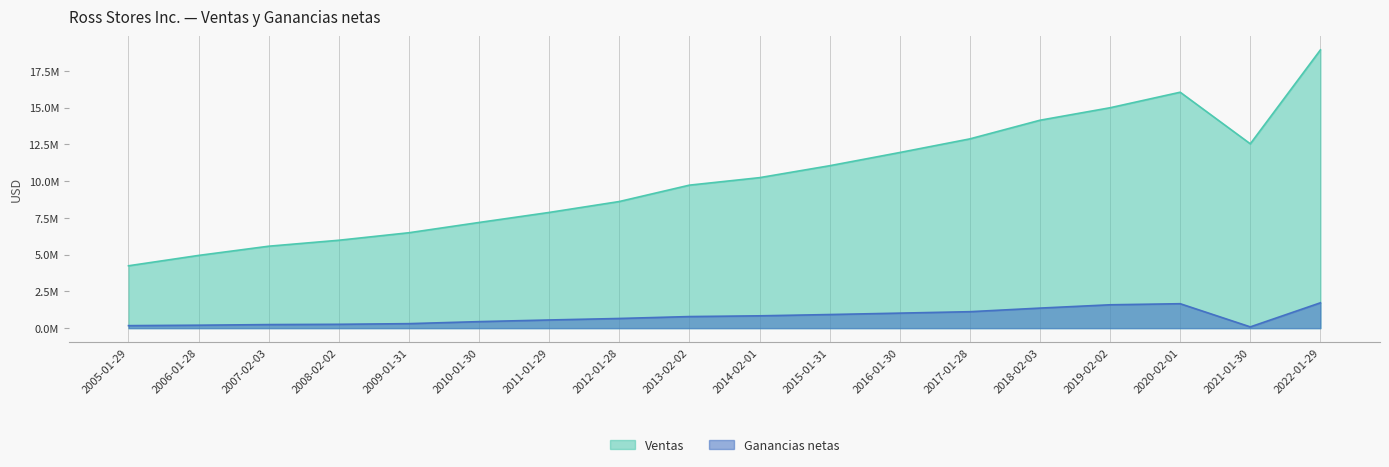

Which series has the widest spread of values?

Ventas